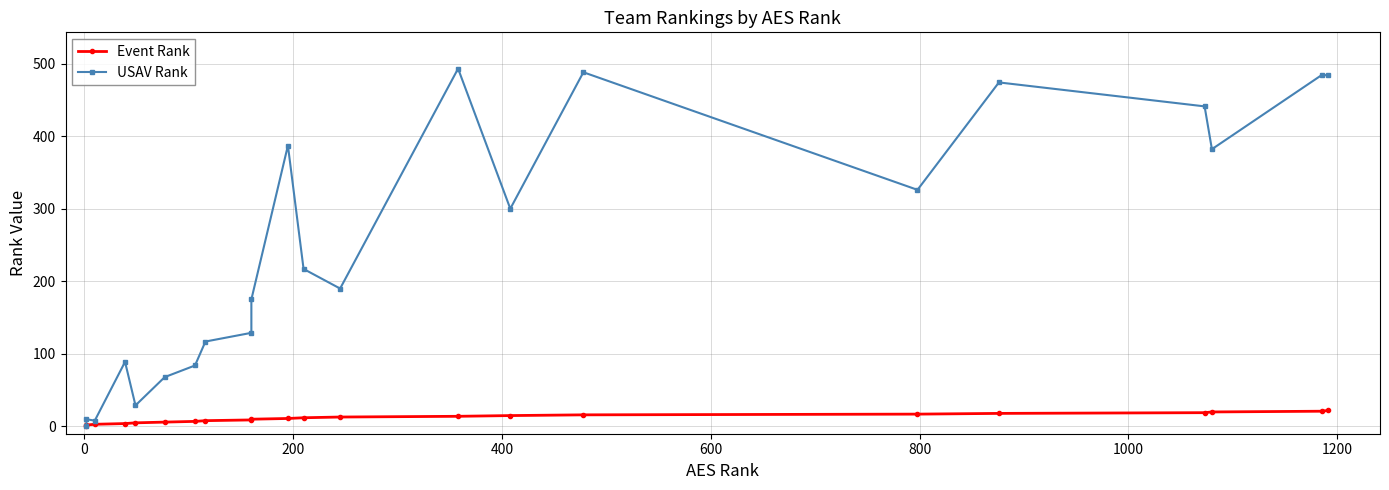

In USAV Rank, how many points are higher than both neighbors (excluding endpoints)?

6